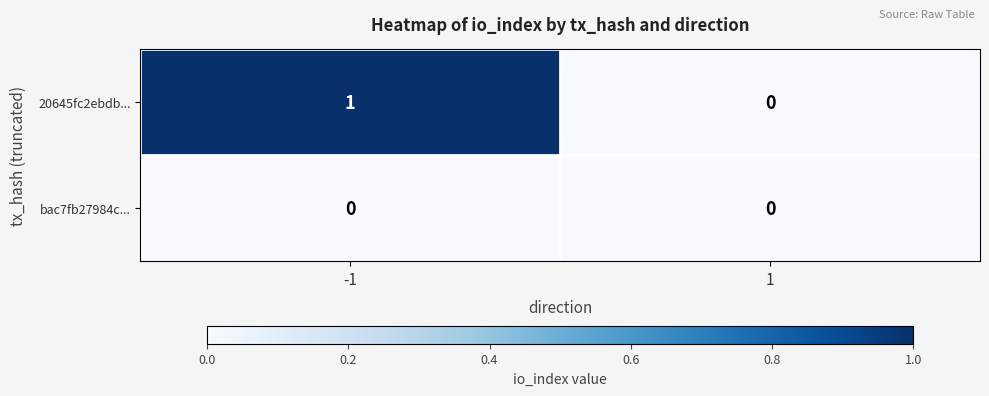

How many series are shown in this chart?

2